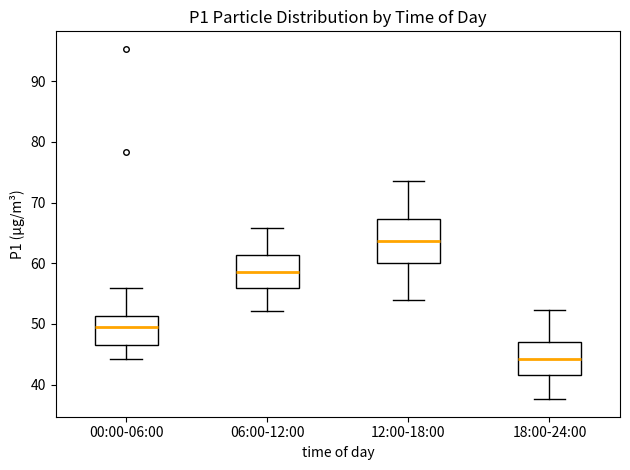

Reading left to right, read every box against the y-axis: the position of its median line, the range the box covers, and the ends of its whiskers. The values are not printed on the chart, so give them approximately, as read against the axis.

00:00-06:00: median 49, box 47 to 51, whiskers 44 to 56
06:00-12:00: median 59, box 56 to 61, whiskers 52 to 66
12:00-18:00: median 64, box 60 to 67, whiskers 54 to 74
18:00-24:00: median 44, box 42 to 47, whiskers 38 to 52